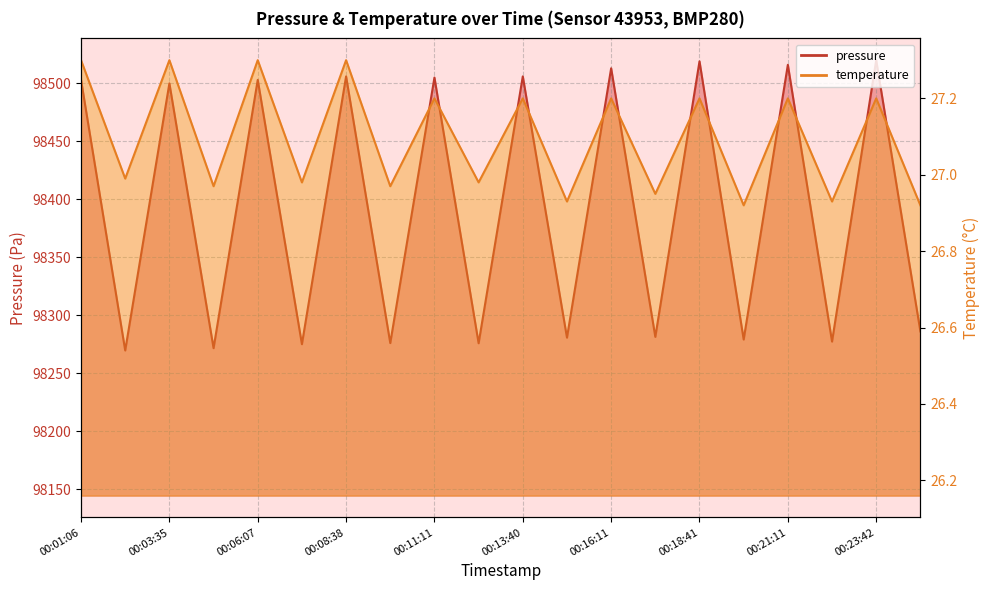

Rank the series at 00:23:42 from lowest to highest value.

temperature, pressure